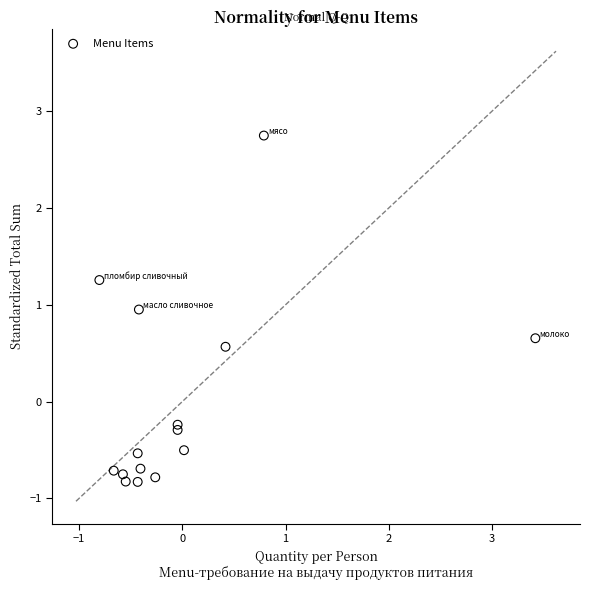

What is the range of X values (max minus min)?

4.2